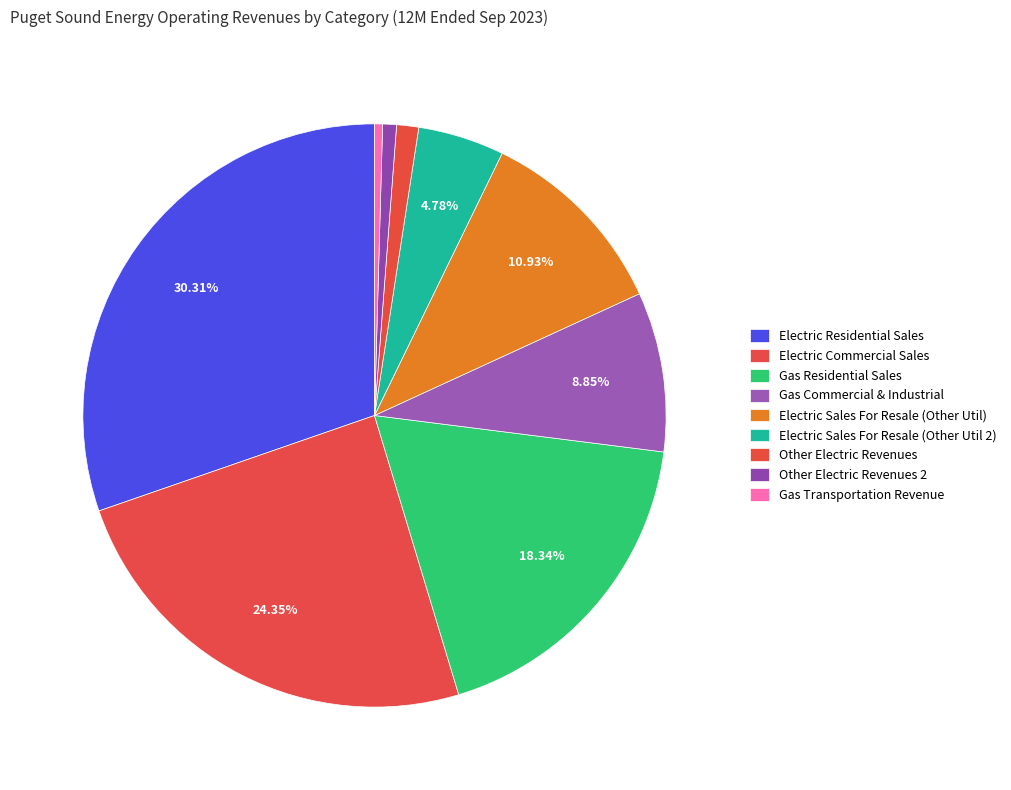

To the nearest percent, what portion does Other Electric Revenues represent?

1%